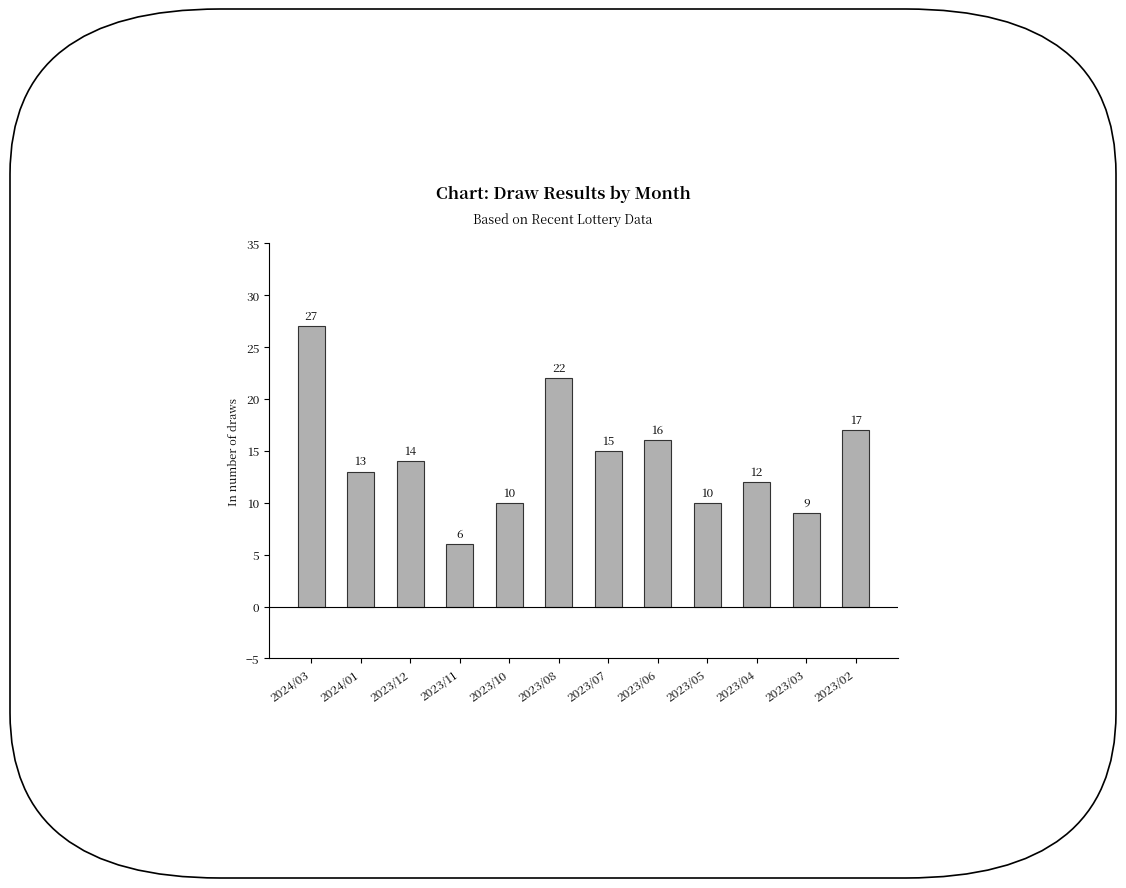

What is the value of the 8th bar from the left?

16